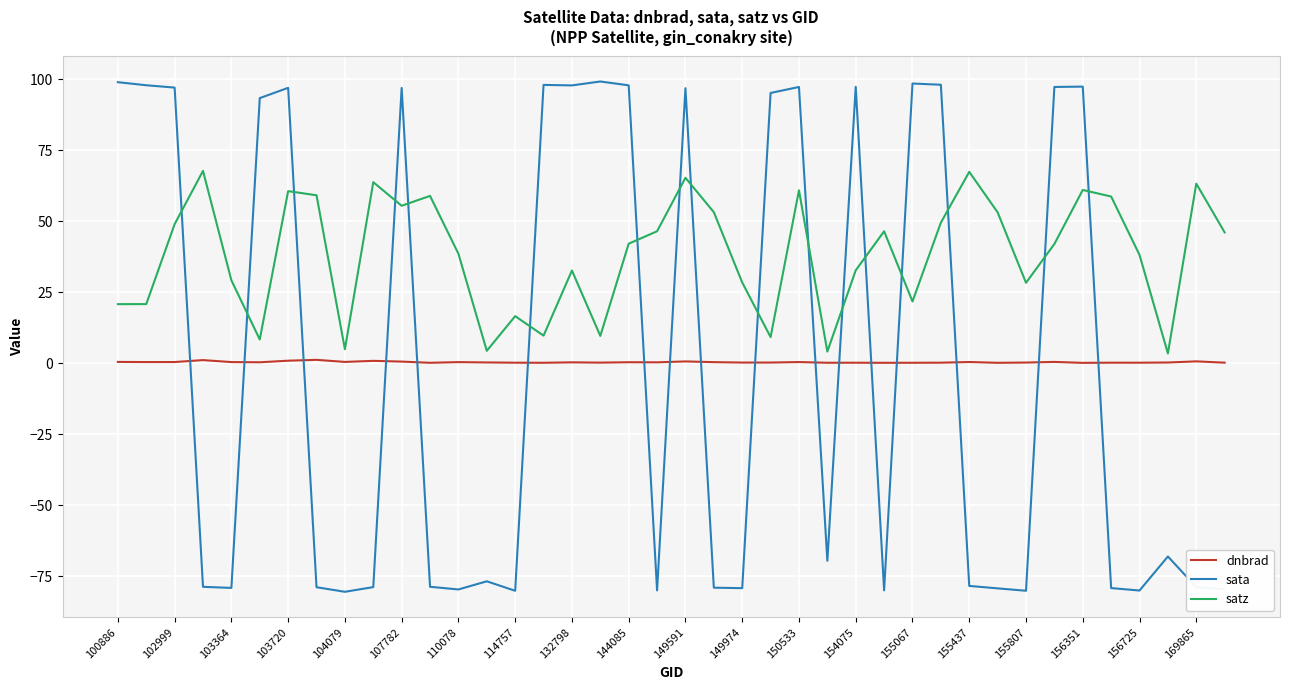

What is the difference between the maximum and minimum values in the dnbrad series?

1.1